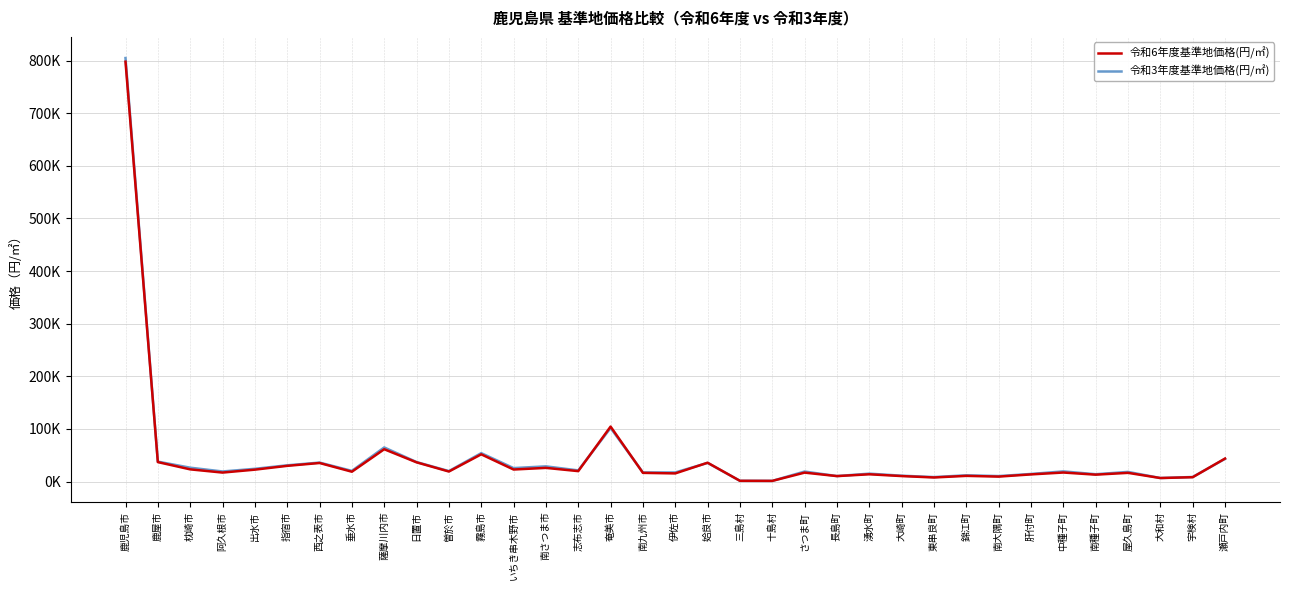

Which category has the lowest value in the 令和6年度基準地価格(円/㎡) series?

十島村